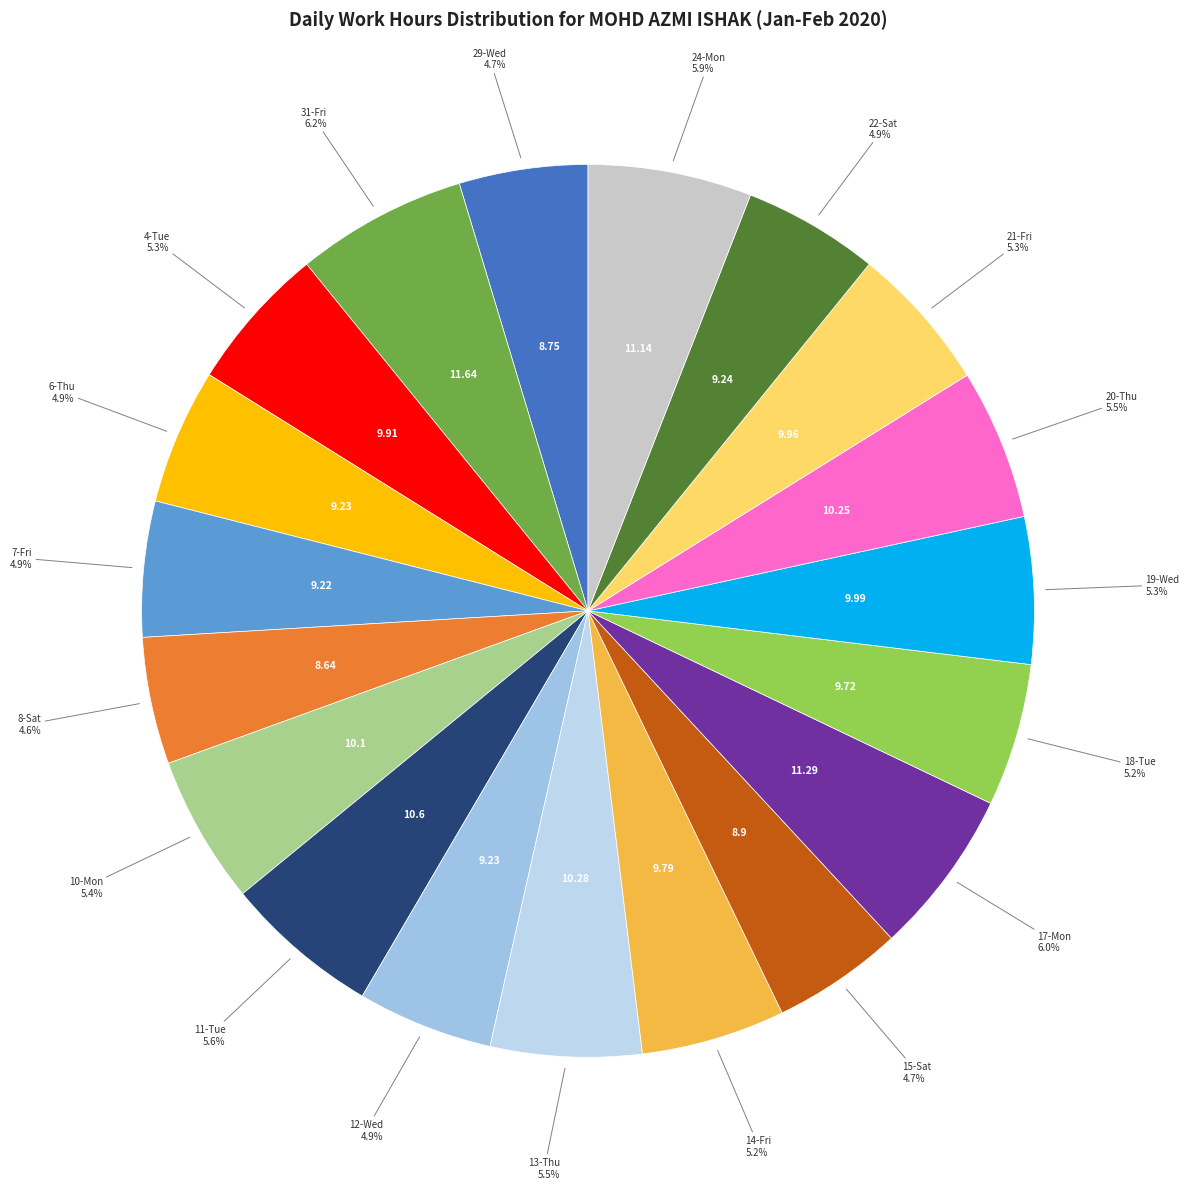

How many segments does this pie chart have?

19